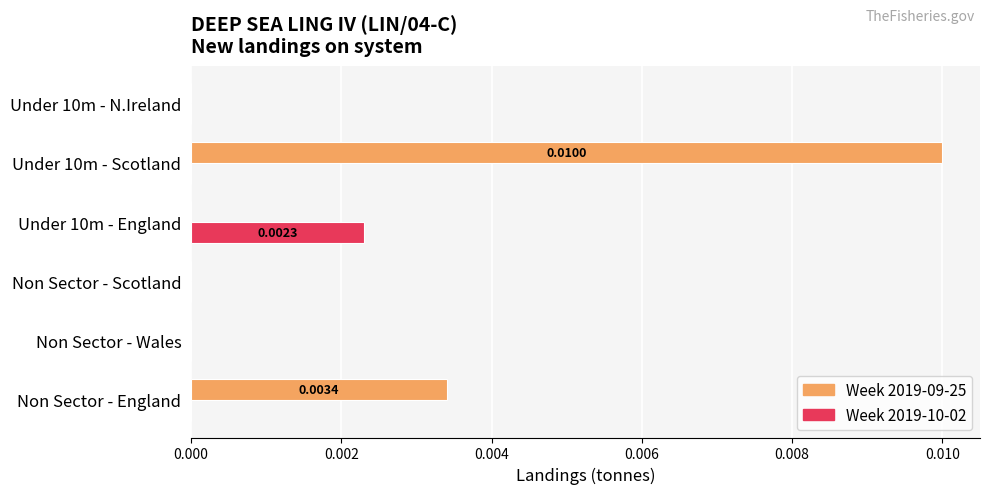

At which label does Week 2019-10-02 reach its peak?

Under 10m - England